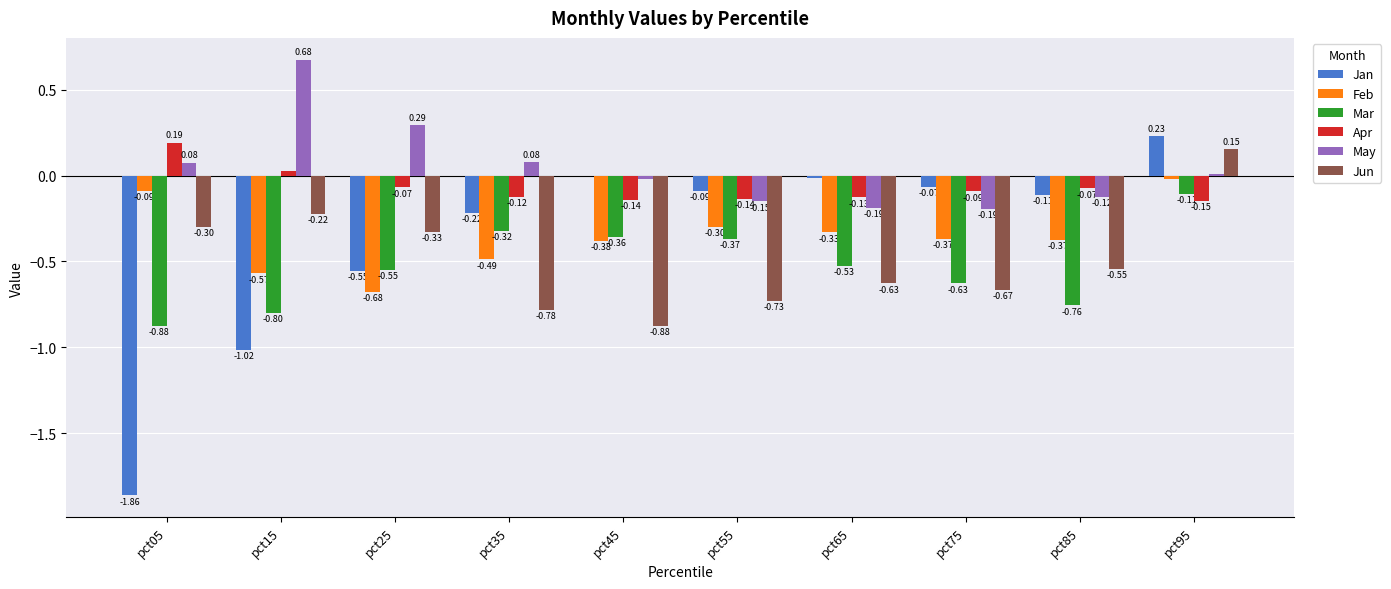

What is the sum of the Feb values at pct15 and pct35?

-1.1